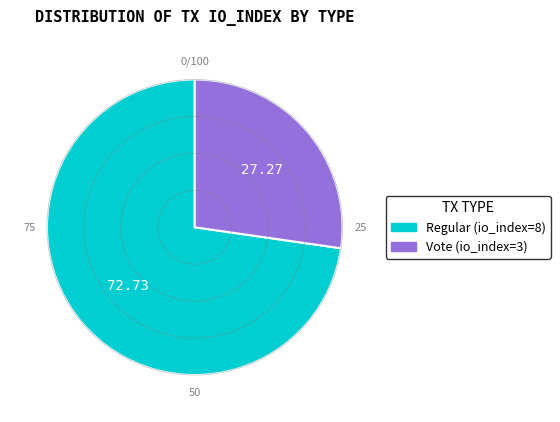

Which slice represents more than half of the pie?

Regular (io_index=8)